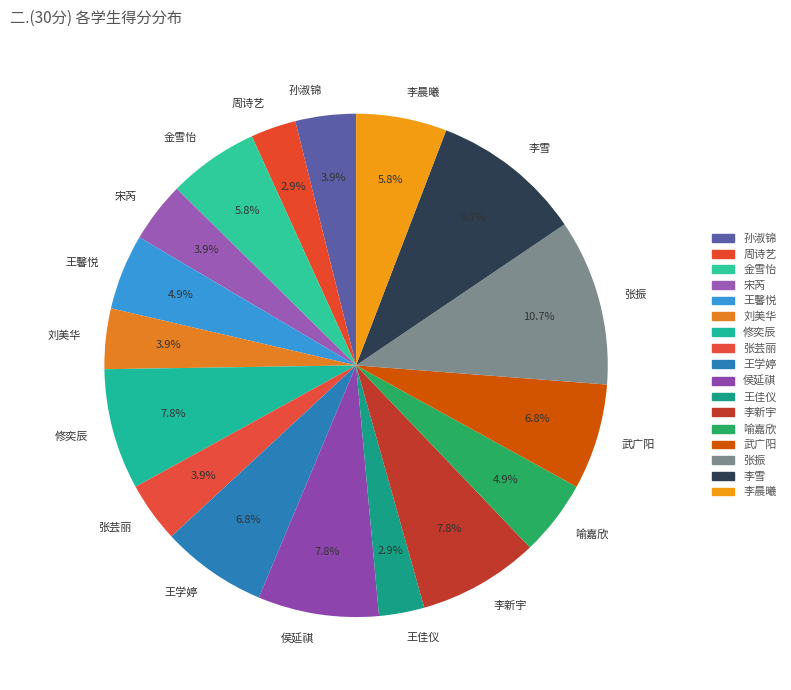

Approximately how many times larger is the value at 张振 compared to 武广阳?

1.6